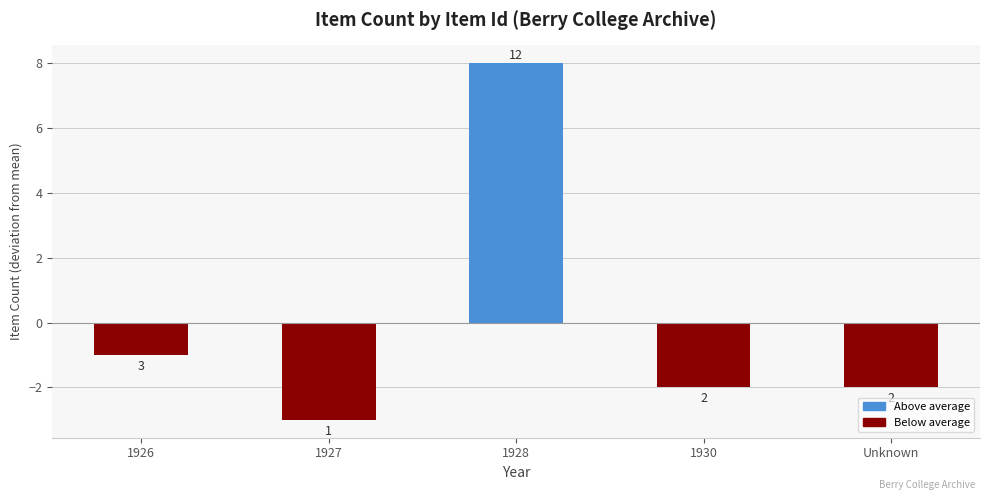

Reading left to right, list all the values displayed in this chart.

-1	-3	8	-2	-2